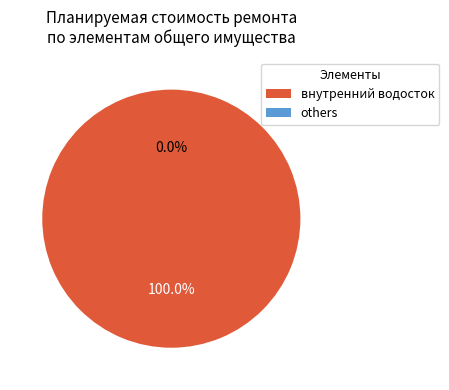

The устройства защиты slice represents 9% of the pie. True or false?

False